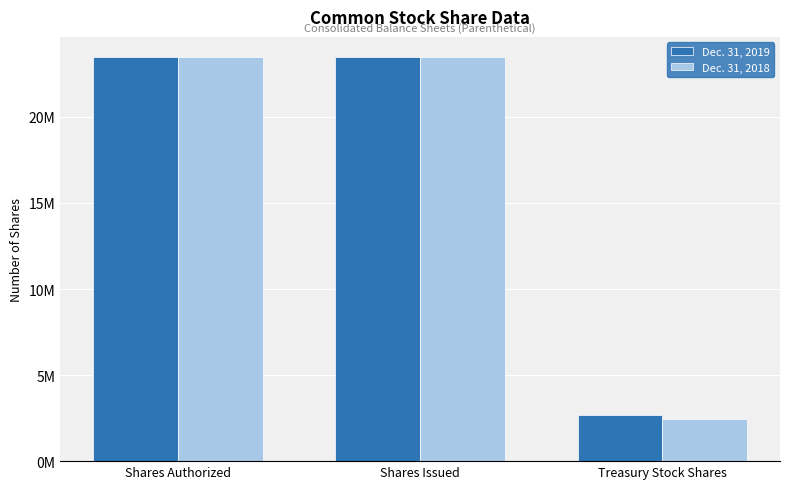

What is the label of the 2nd bar from the left?

Shares Issued